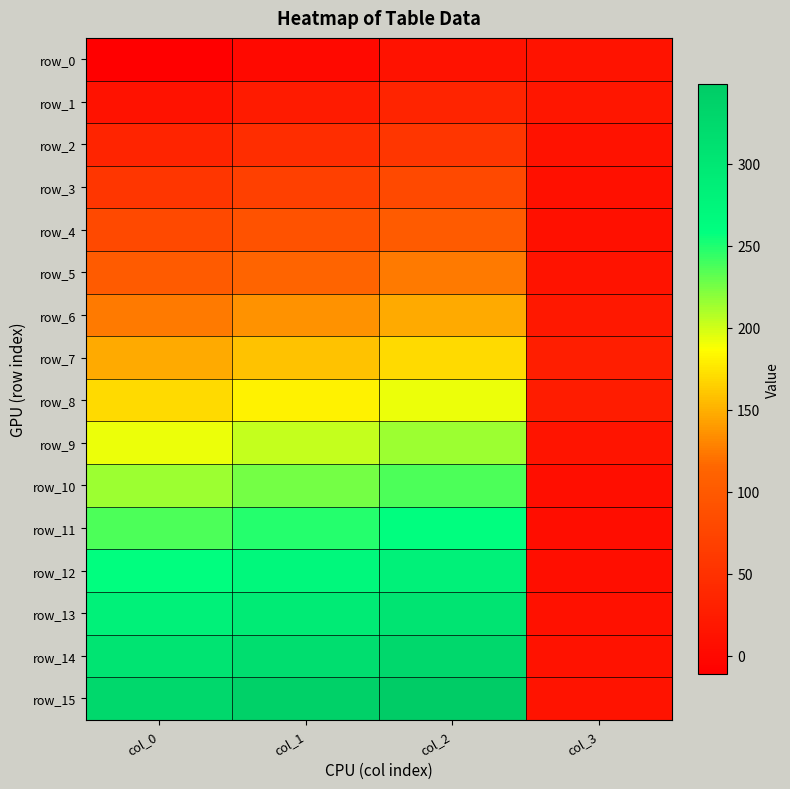

Which category has the lowest value in the row_7 series?

col_3